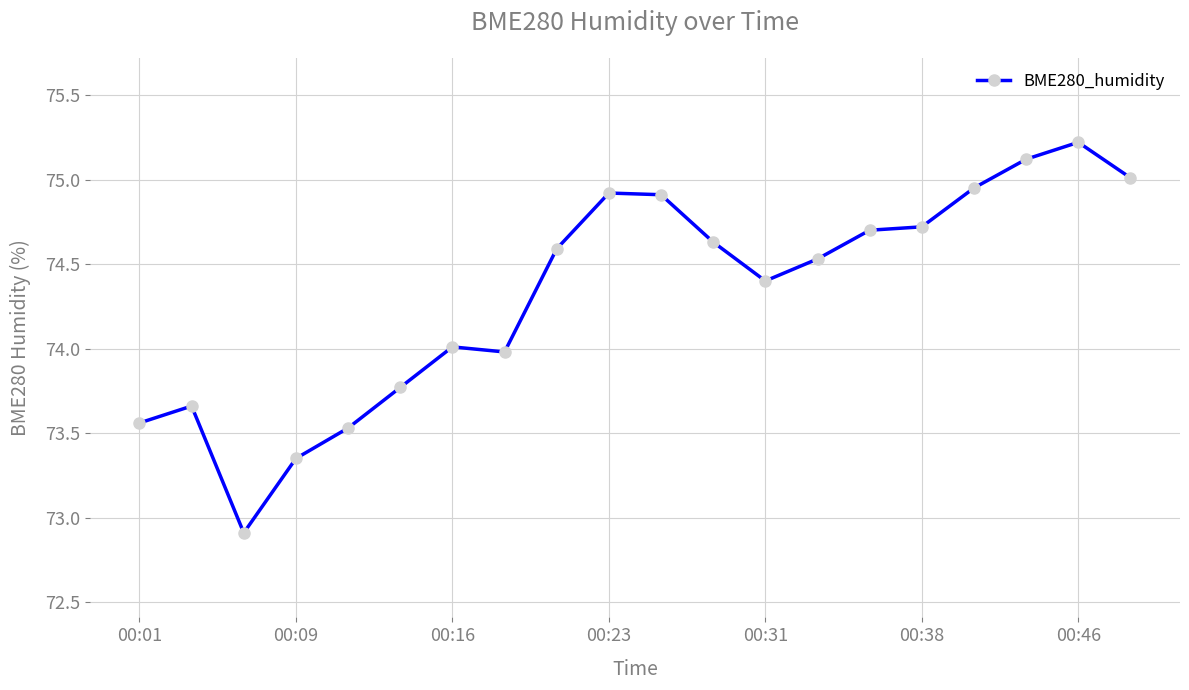

What is the smallest value displayed?

72.9